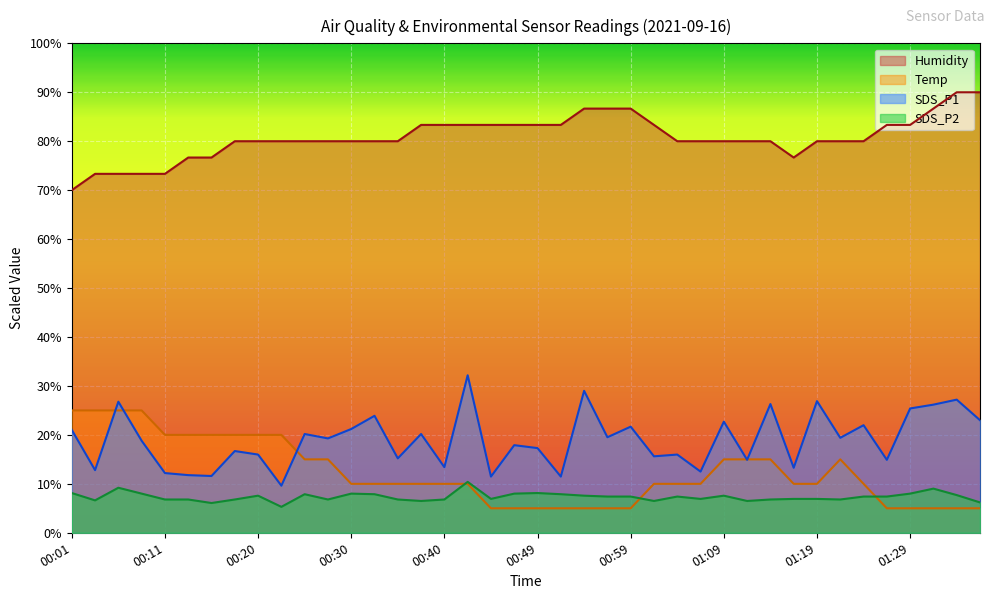

Where is the first local minimum for Humidity?

01:16